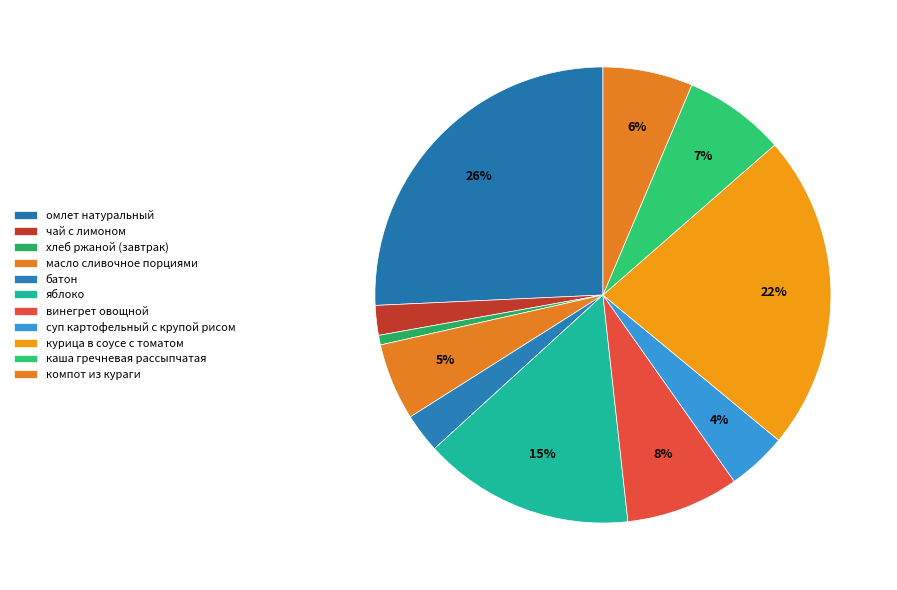

How many segments does this pie chart have?

11